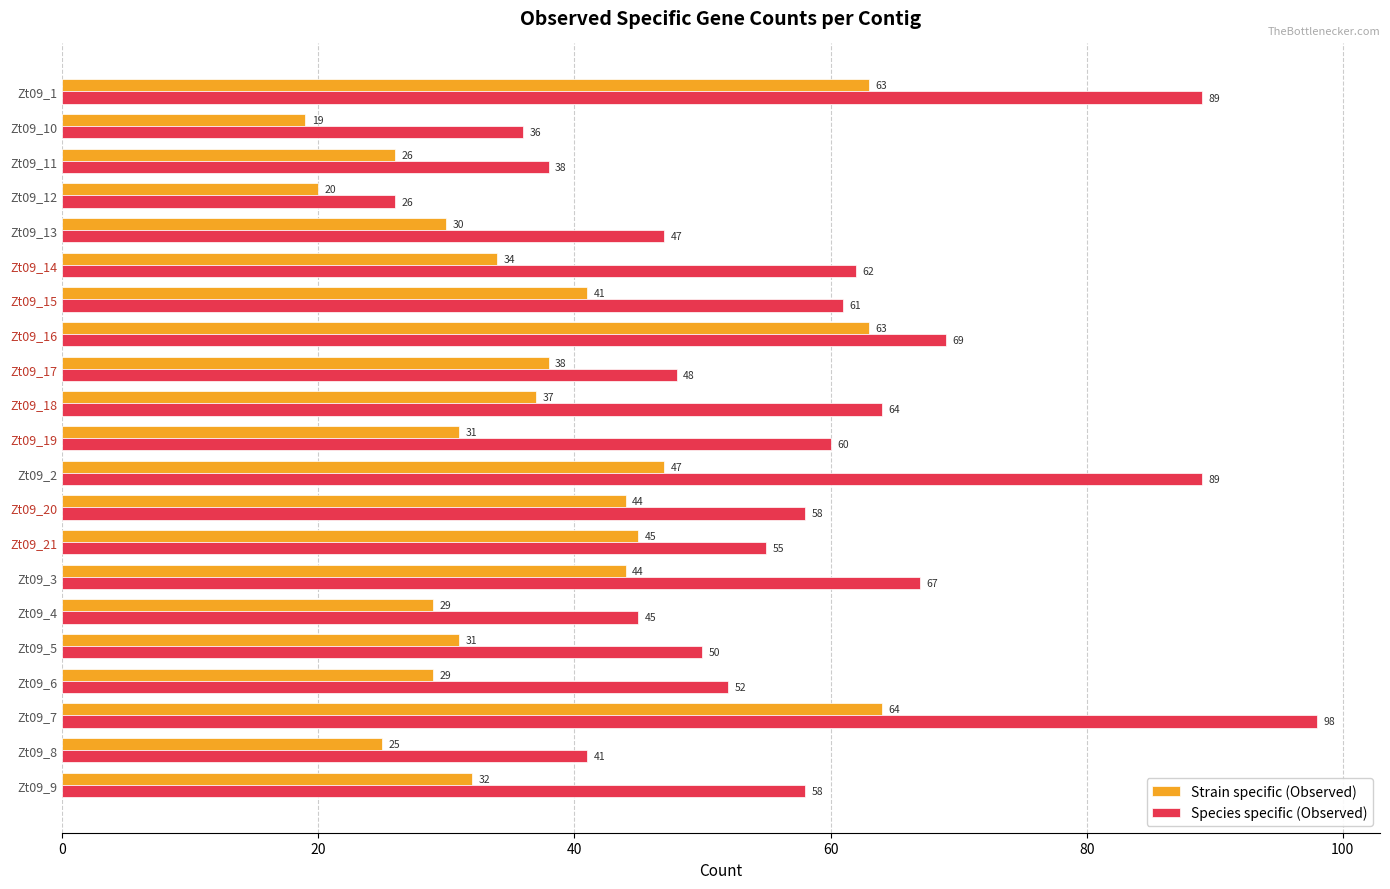

What is the spread (max minus min) of values at Zt09_19?

29